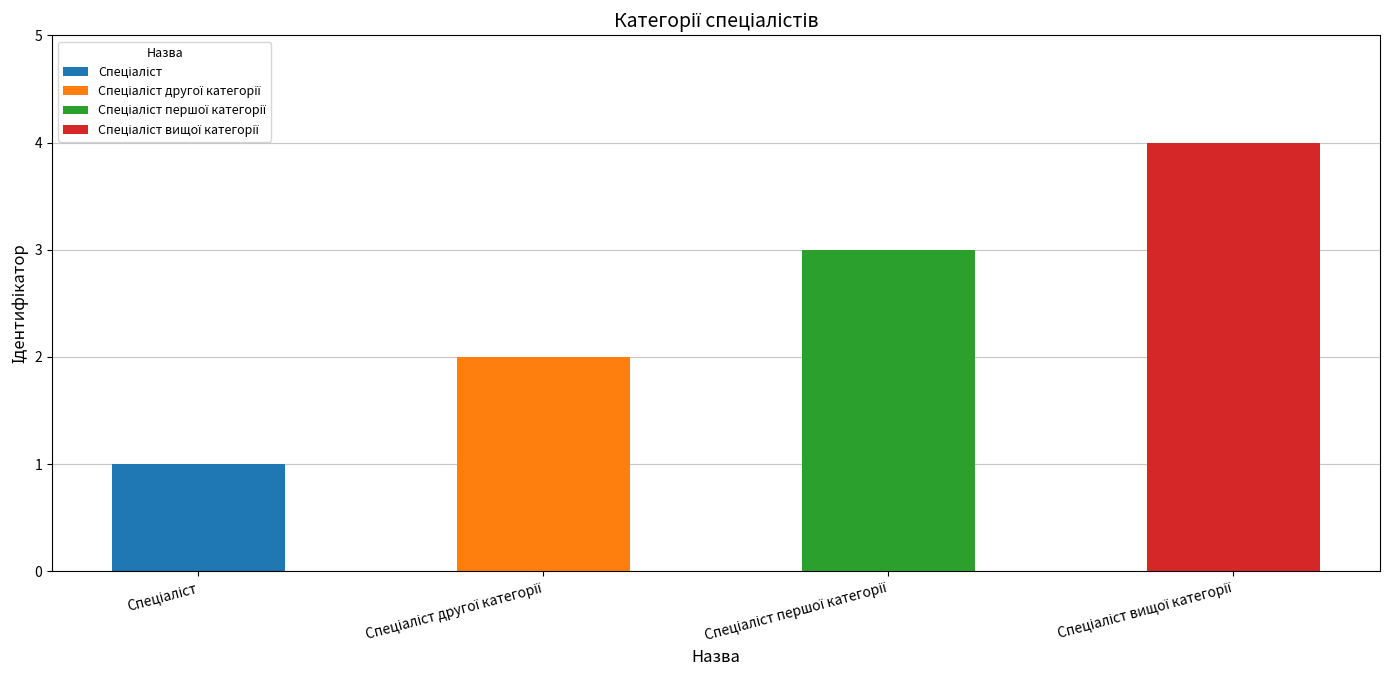

What is the change in value from Спеціаліст другої категорії to Спеціаліст вищої категорії?

+2